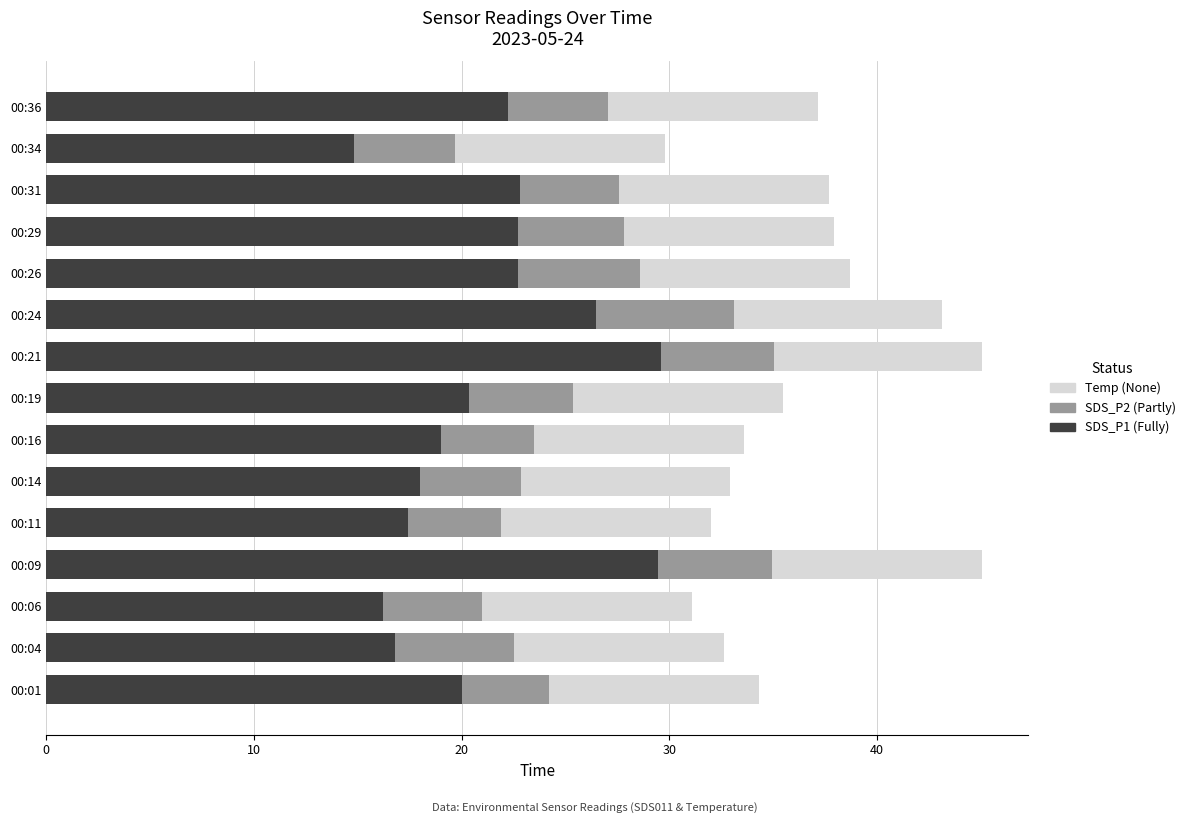

What is the sum of the SDS_P1 (Fully) values at 00:04 and 00:29?

39.5